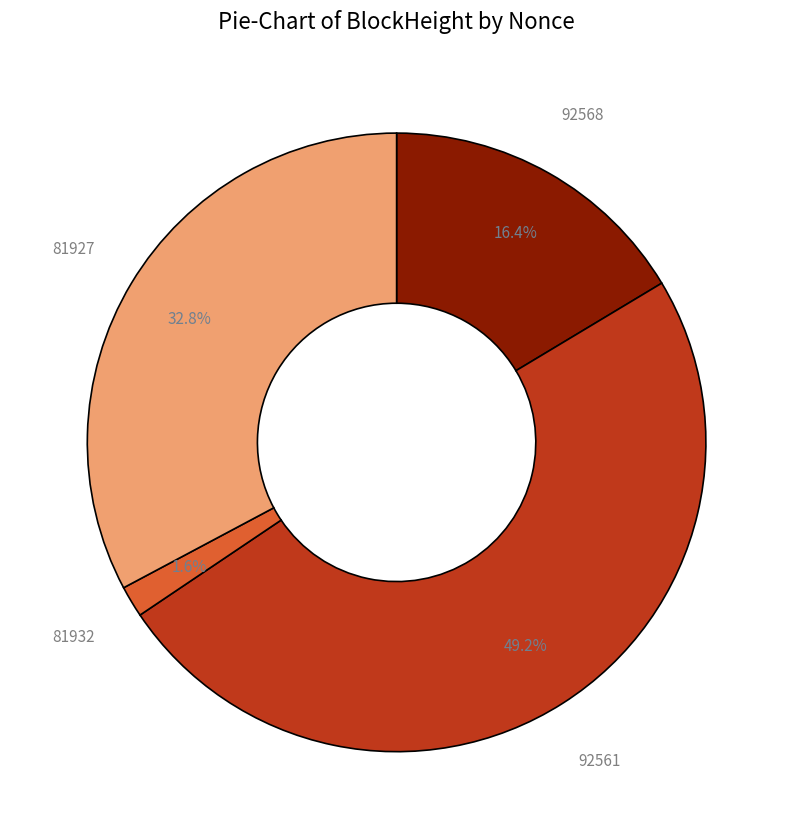

Is 81932 the majority of the pie?

No